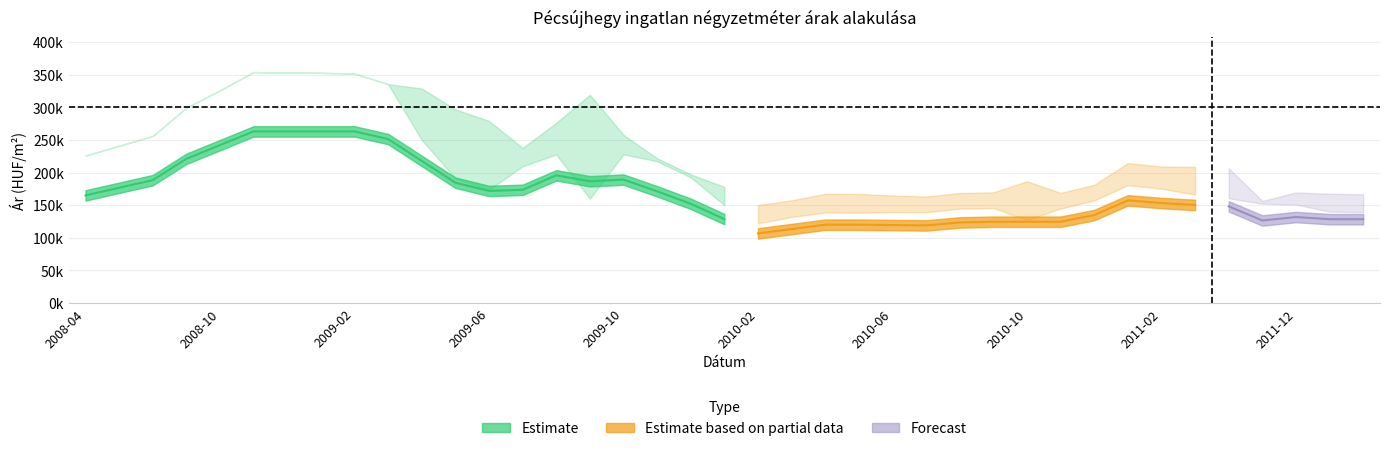

True or false: Átlagos négyzetméter ár and Szórás felső határ cross at least once.

False